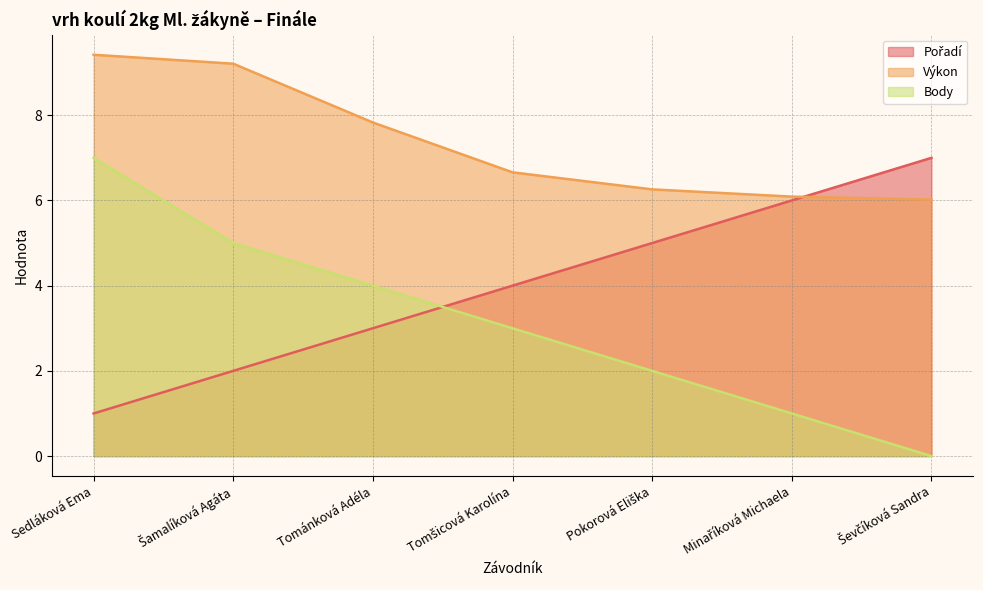

Rank the series by their maximum value, from lowest to highest.

Pořadí, Body, Výkon